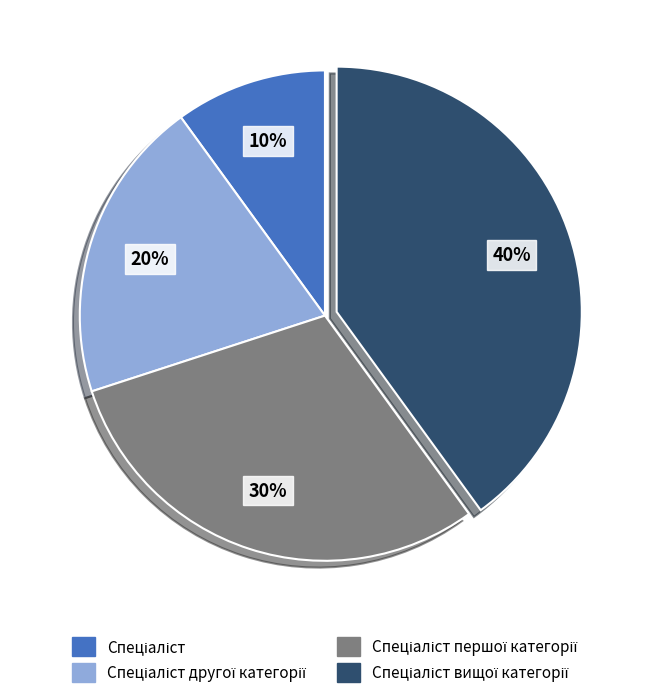

How many slices are in this pie chart?

4